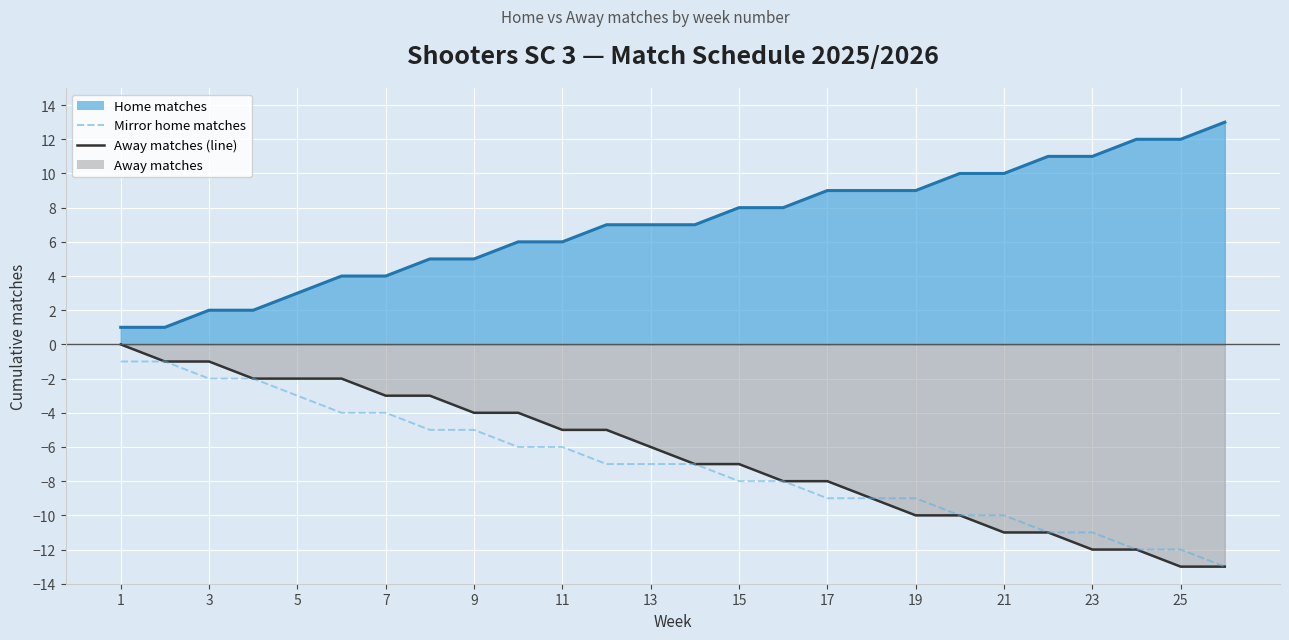

How many lines are shown in the chart?

3